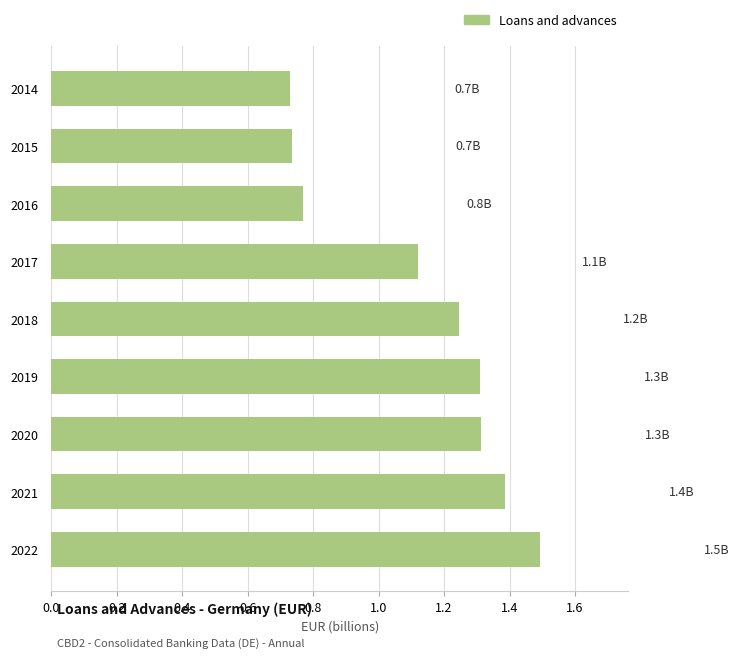

What is the greatest value displayed?

1.5